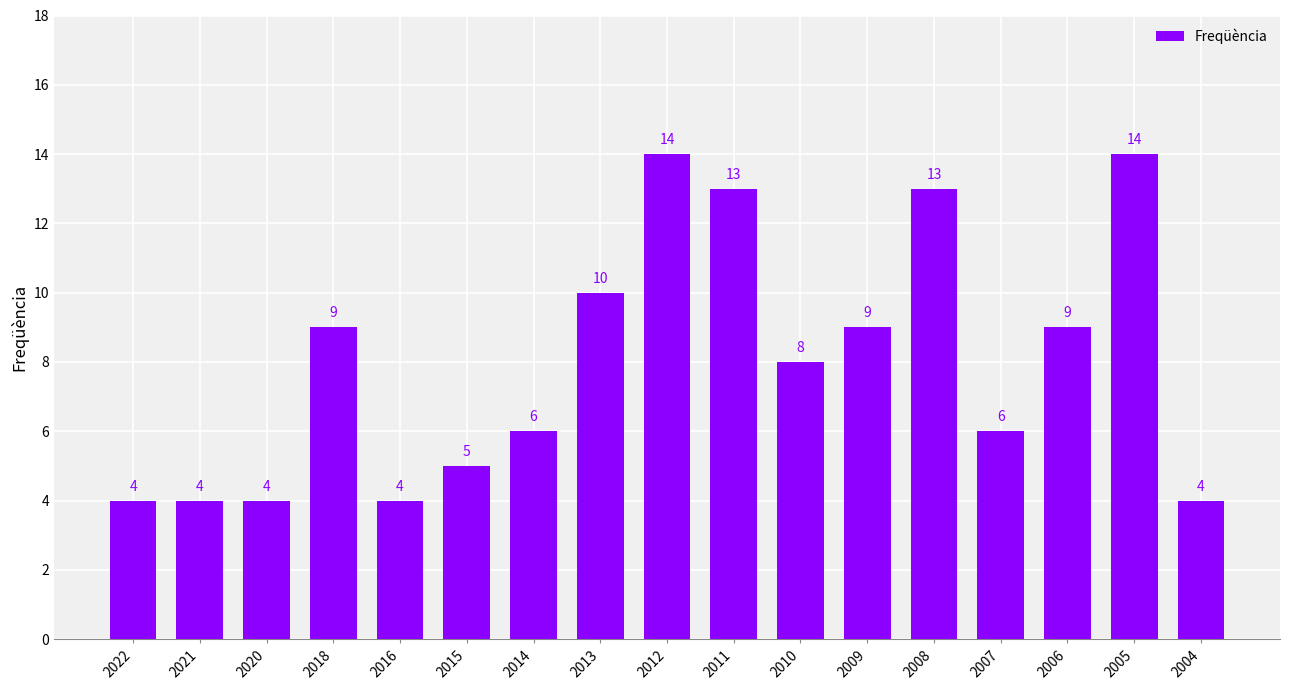

Reading left to right, what are all the values shown in this chart?

4	4	4	9	4	5	6	10	14	13	8	9	13	6	9	14	4